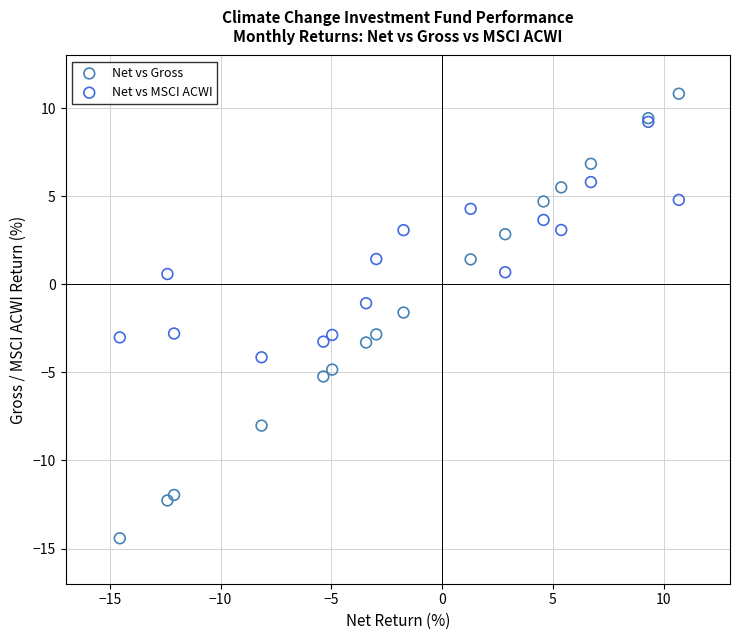

Which series reaches the maximum Y coordinate?

Net vs Gross